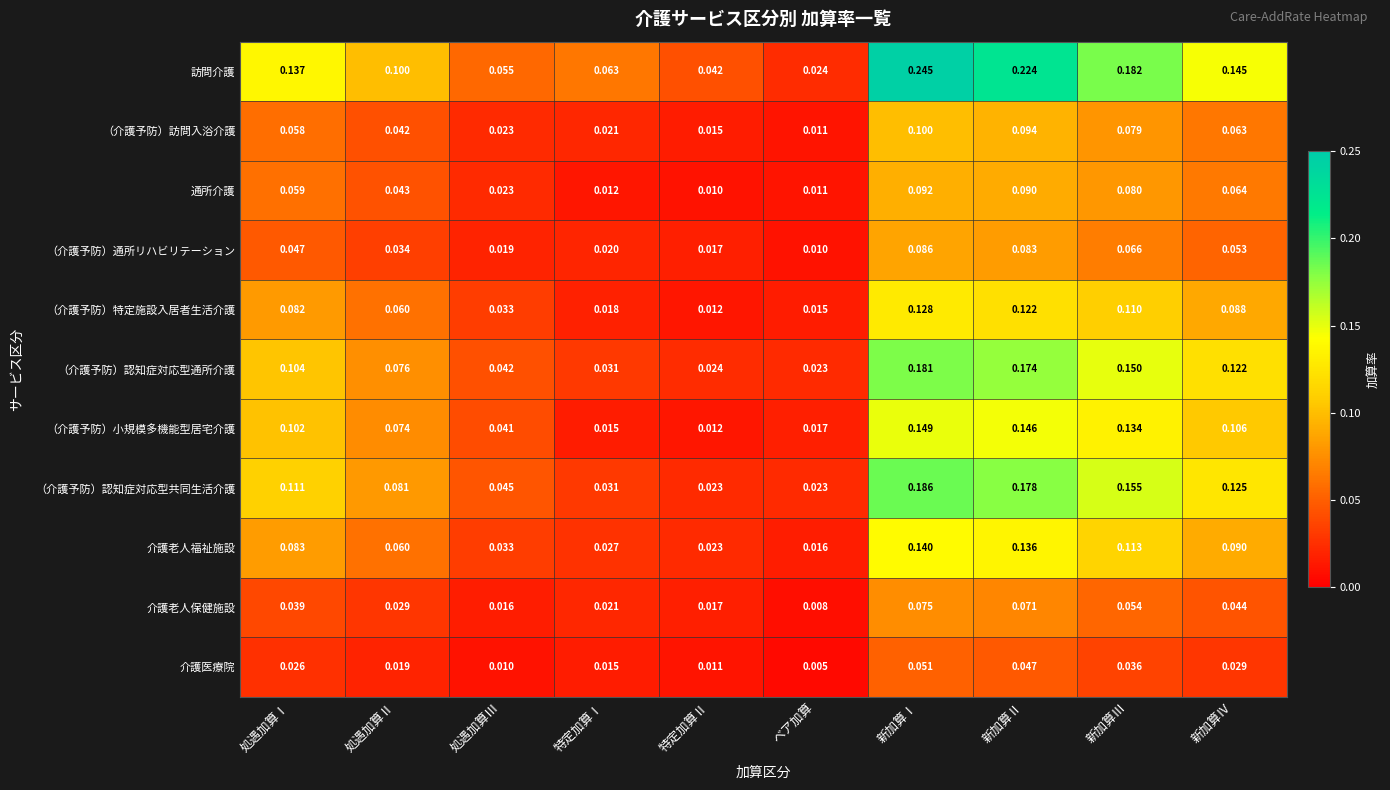

Between 特定加算Ⅱ and 新加算Ⅰ, which series saw the biggest shift?

訪問介護